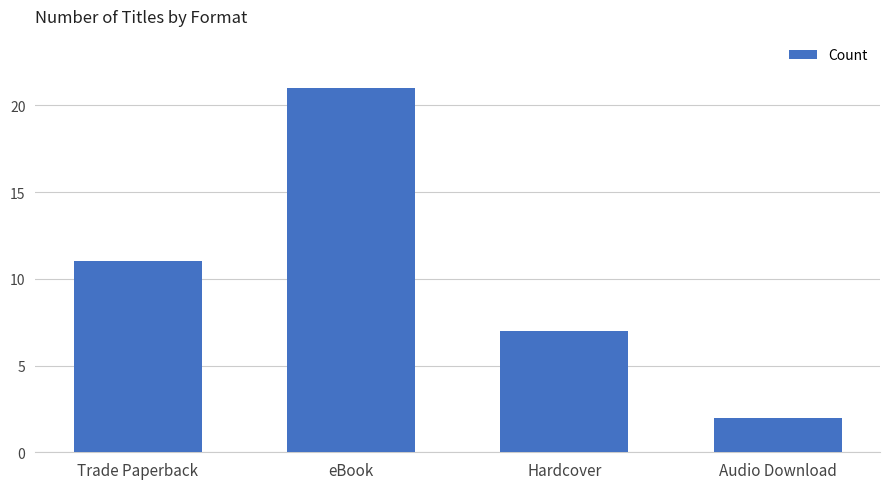

How many data points does each series have?

4